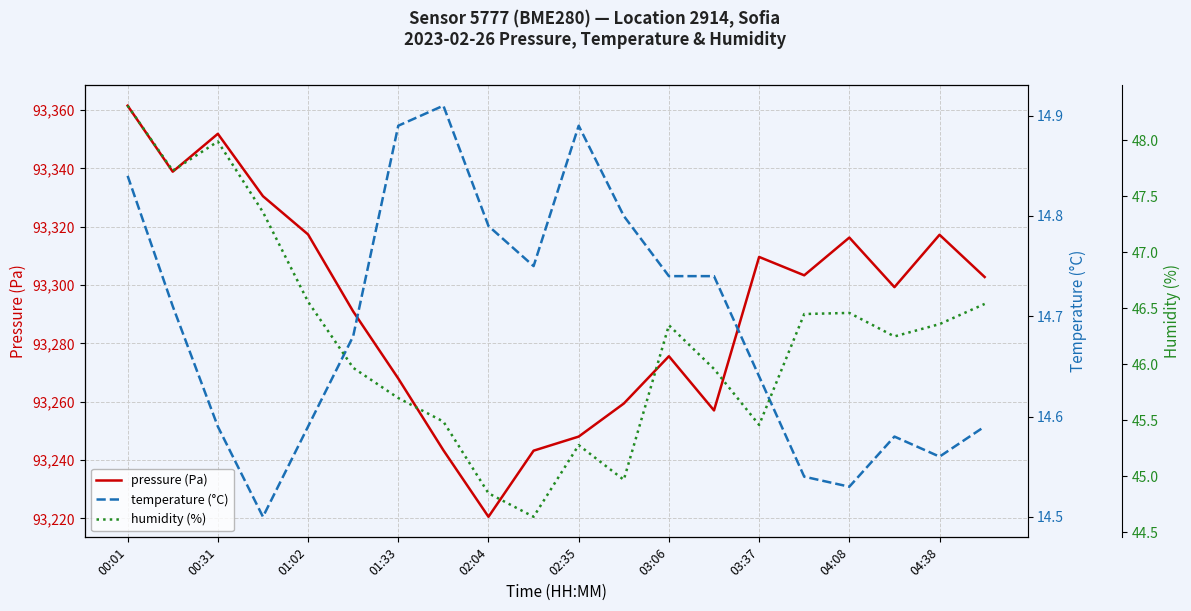

At which category does the chart reach its peak across all series?

00:01